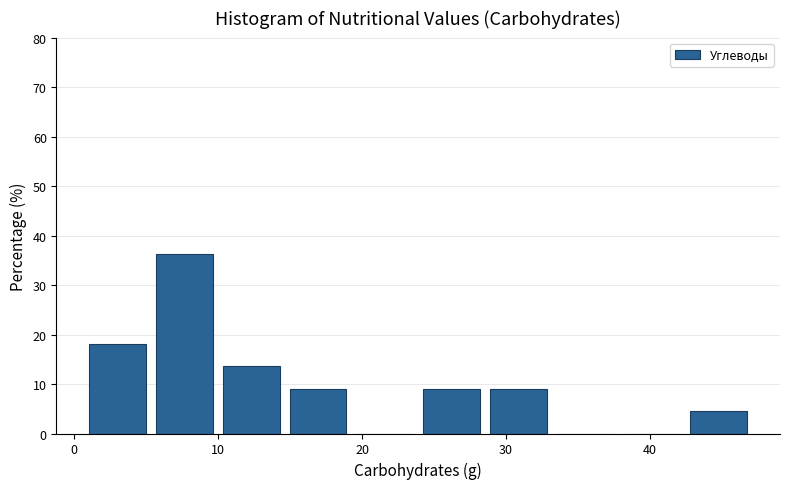

How tall is the bar that spans 24 to 29 on the x-axis? Neither the bar edges nor the heights are printed on the chart, so give them approximately, as read against the axes.

9